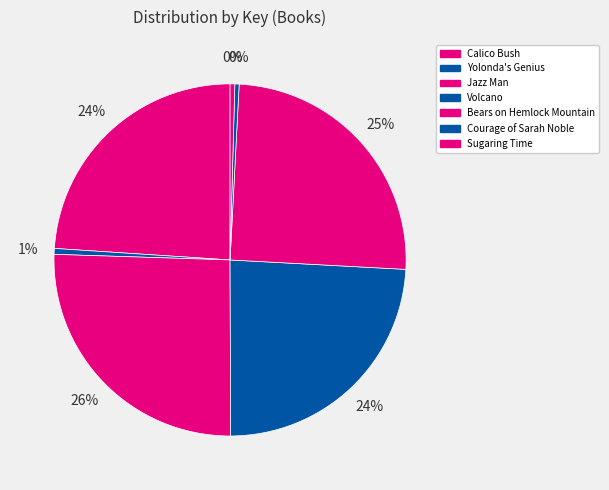

How many slices are in this pie chart?

7